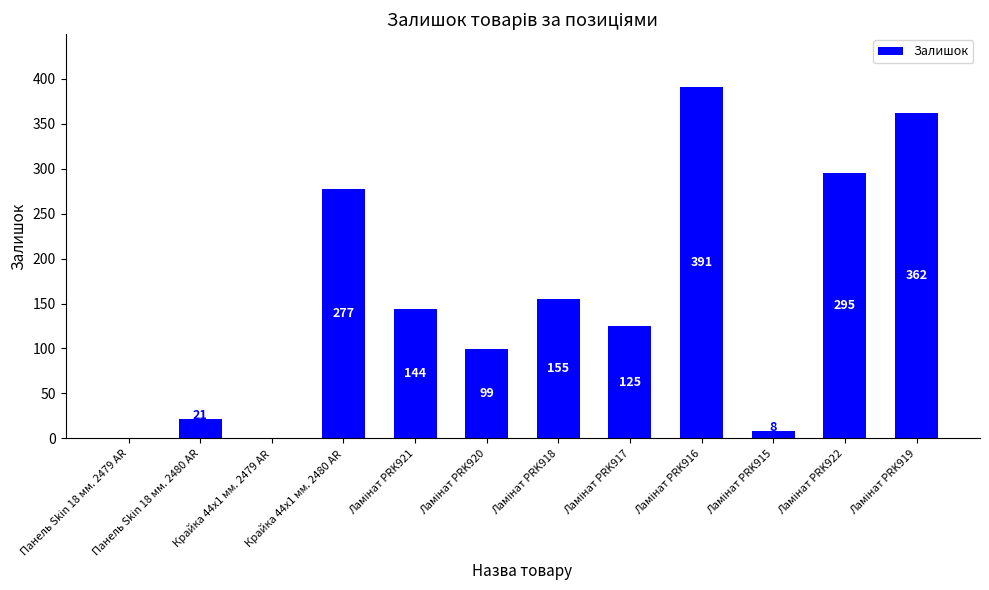

Where does the data first go above 144?

Крайка 44x1 мм. 2480 AR